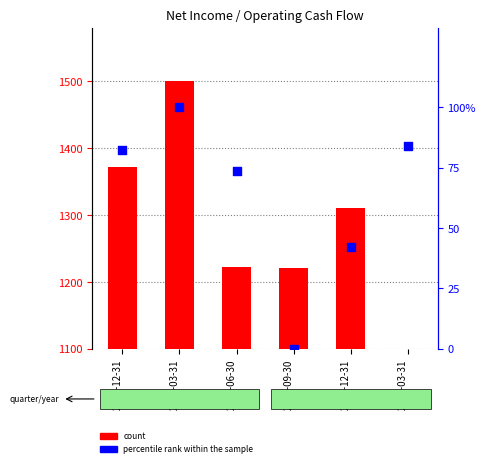

Which series has the largest Y range (max minus min)?

count